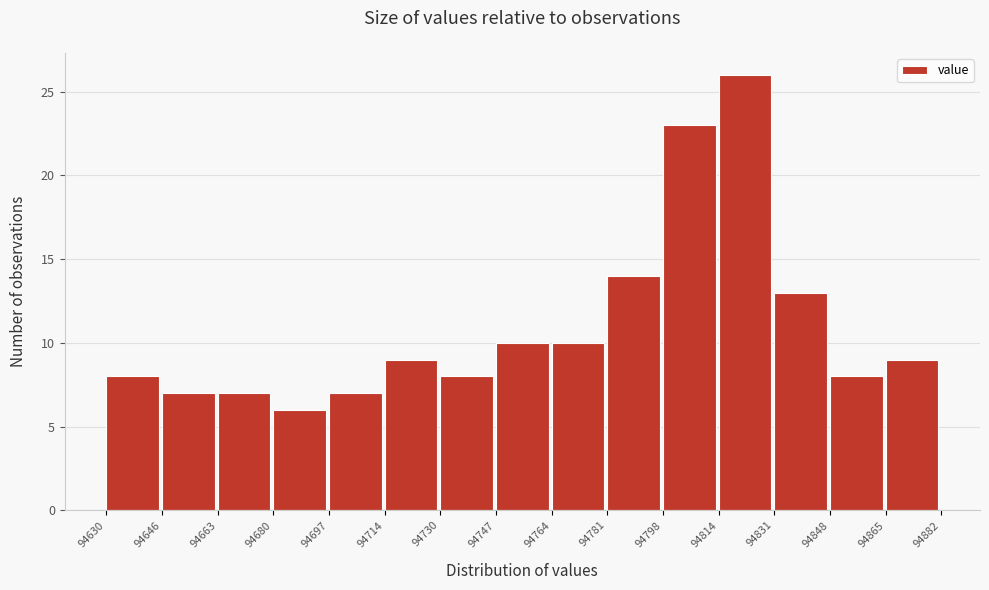

How tall is the bar that spans 94630 to 94646 on the x-axis? The values are not printed on the chart, so give them approximately, as read against the axis.

8